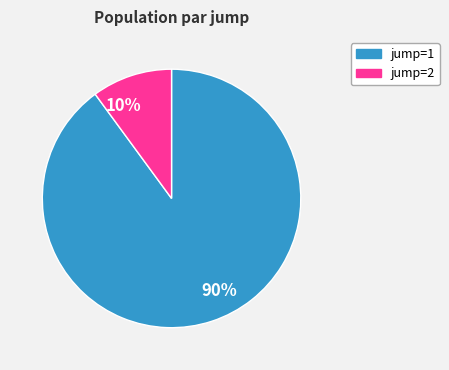

Is there any slice that represents more than half of the pie?

Yes